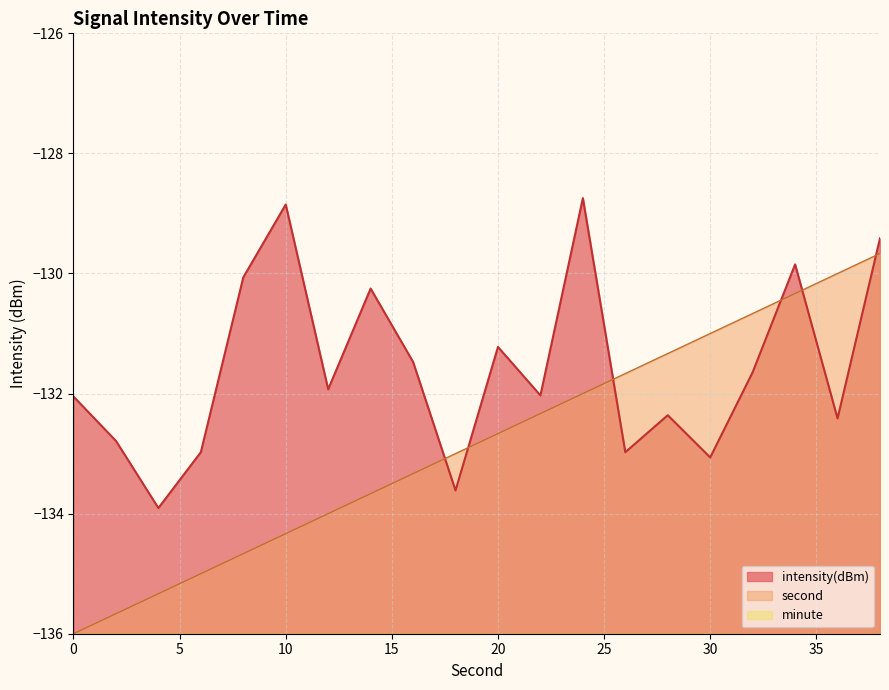

Does the chart display data point markers on the line(s)?

No